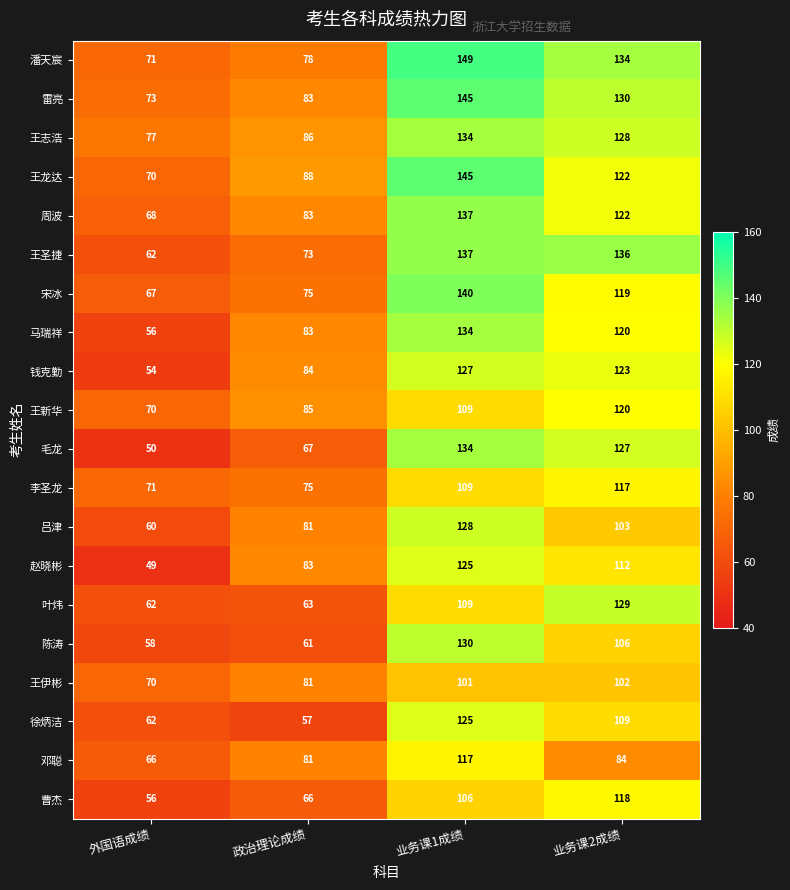

What is the average value of the 赵晓彬 series?

92